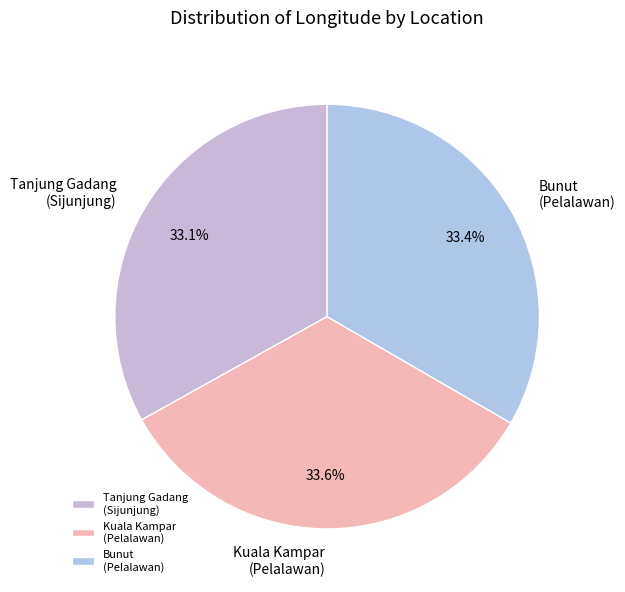

Is there a majority slice in this chart?

No